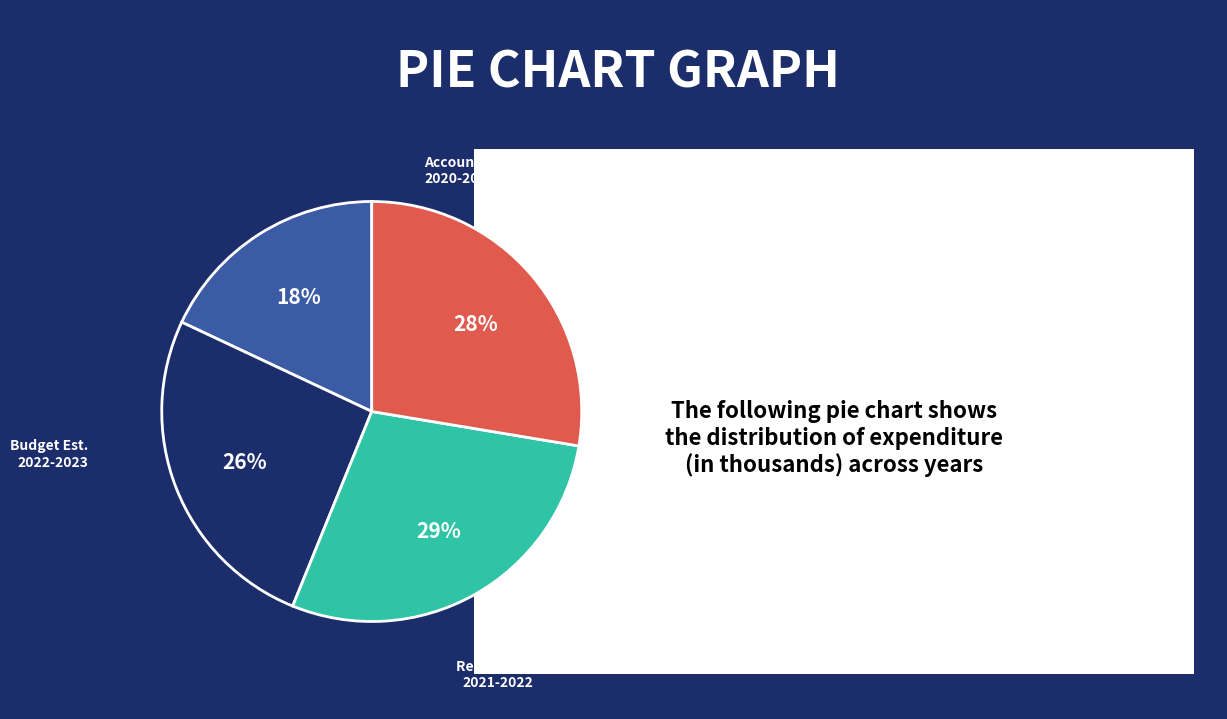

Is there a majority slice in this chart?

No